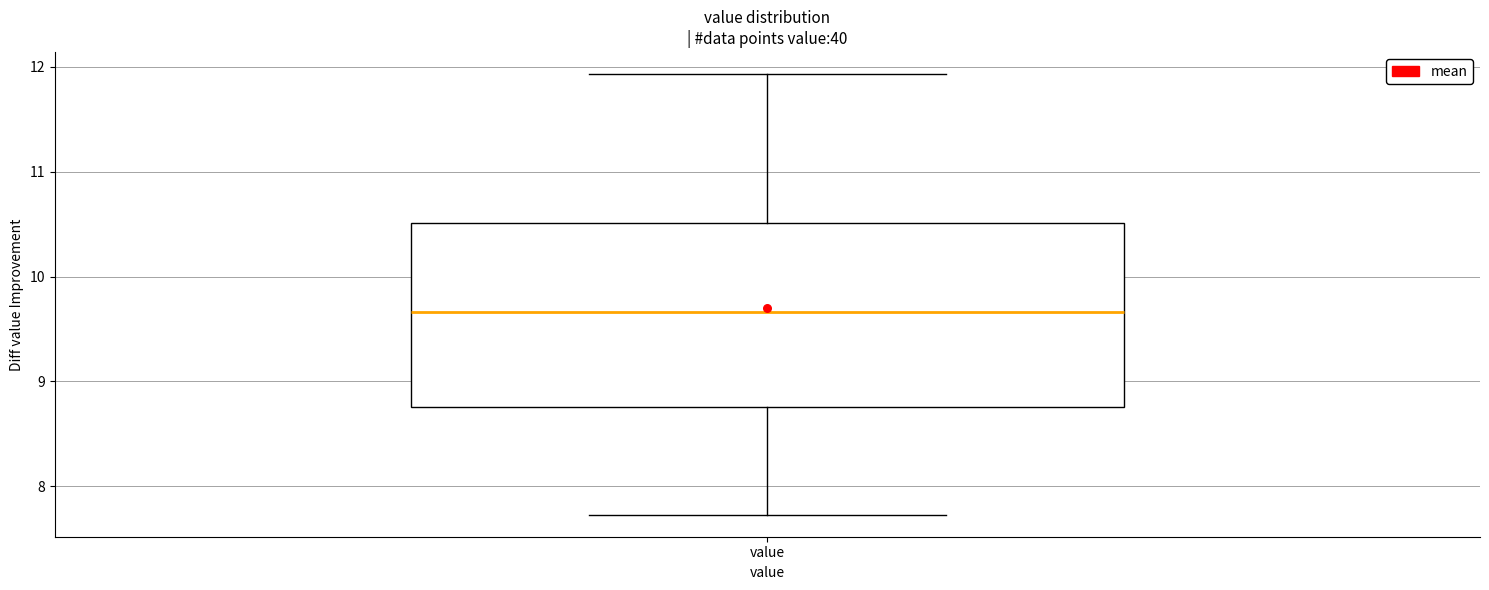

Read this box plot against the y-axis: the position of the median line, the range covered by the box, and the ends of both whiskers. The values are not printed on the chart, so give them approximately, as read against the axis.

median 9.7, box 8.8 to 10.5, whiskers 7.7 to 11.9